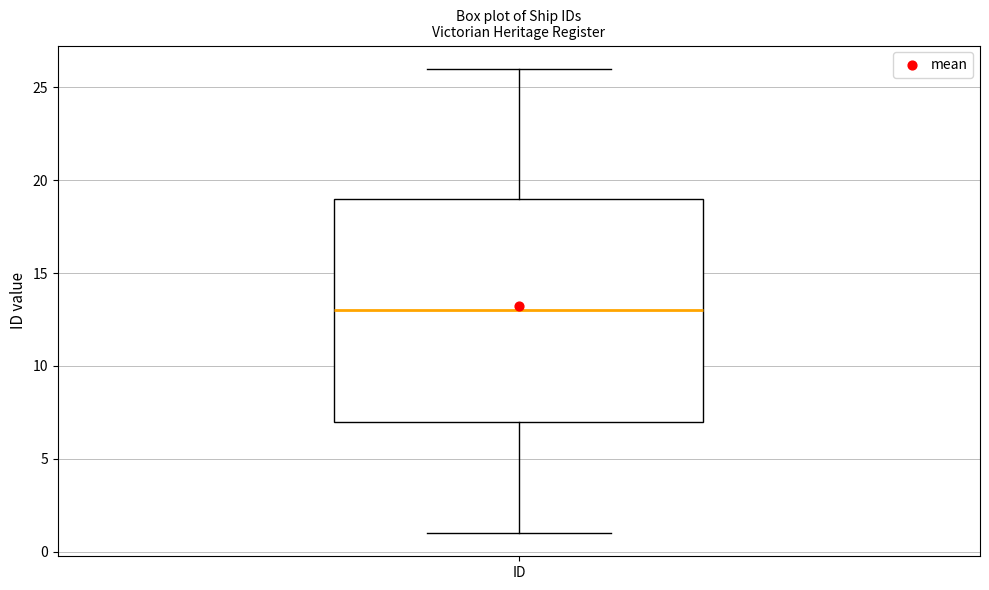

Read this box plot against the y-axis: the position of the median line, the range covered by the box, and the ends of both whiskers. The values are not printed on the chart, so give them approximately, as read against the axis.

median 13, box 7 to 19, whiskers 1 to 26